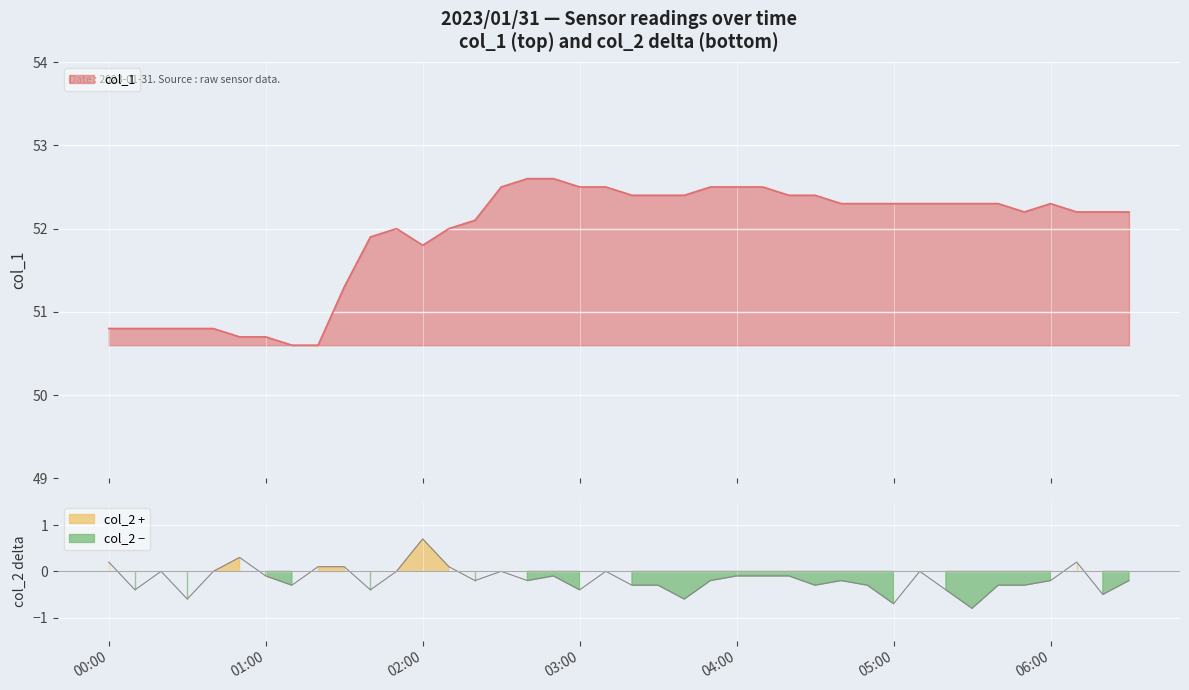

Where is the data nearest to the value 51?

00:00